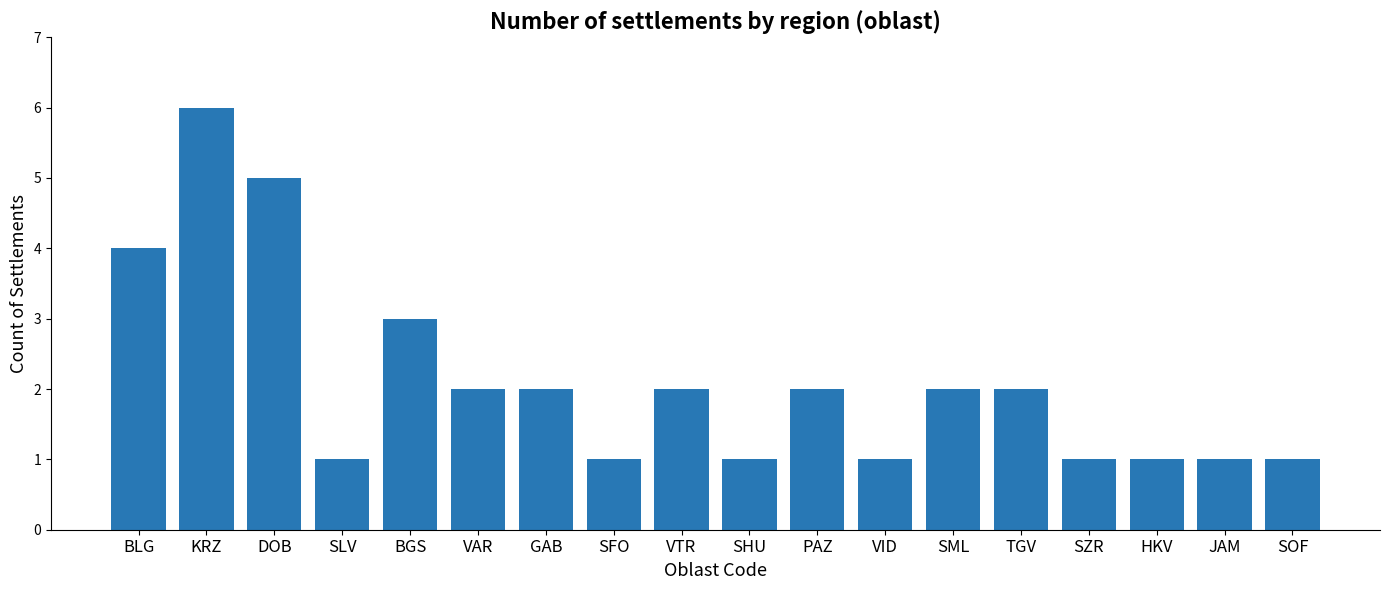

What is the label of the 5th bar from the right?

TGV